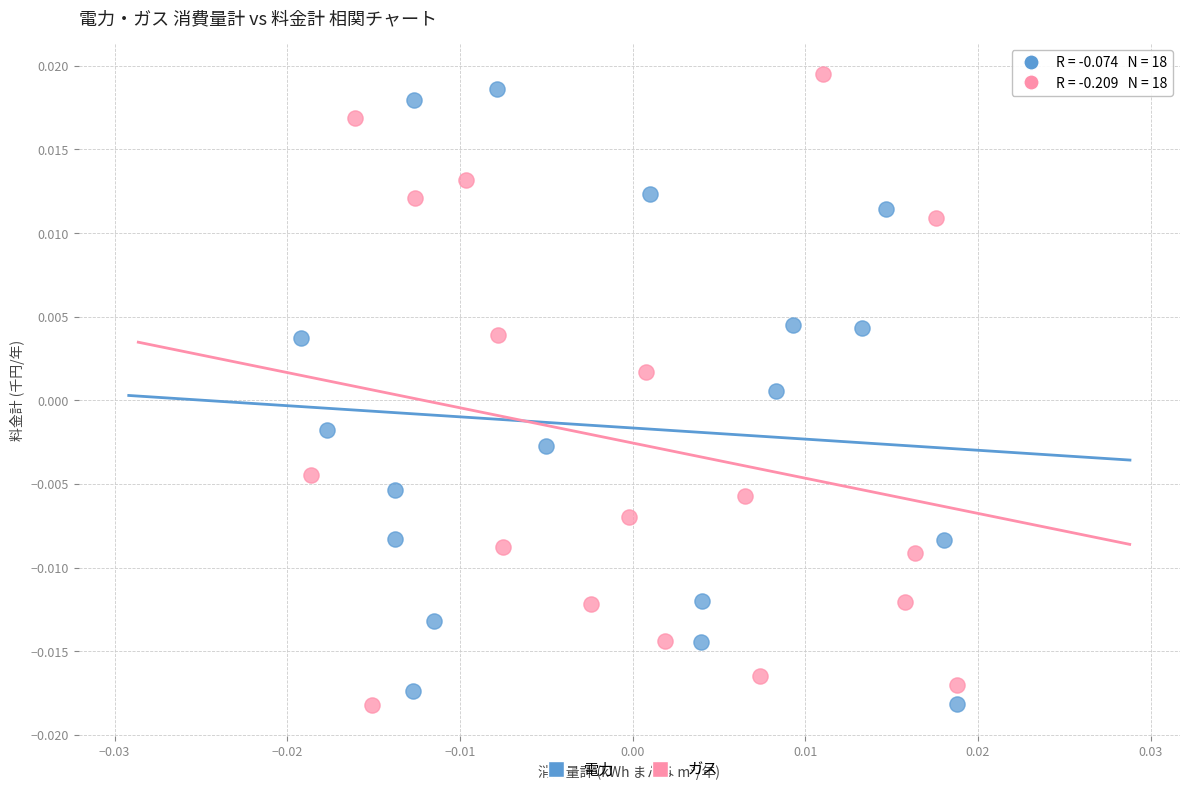

What are all the series names shown in the legend?

電力, ガス